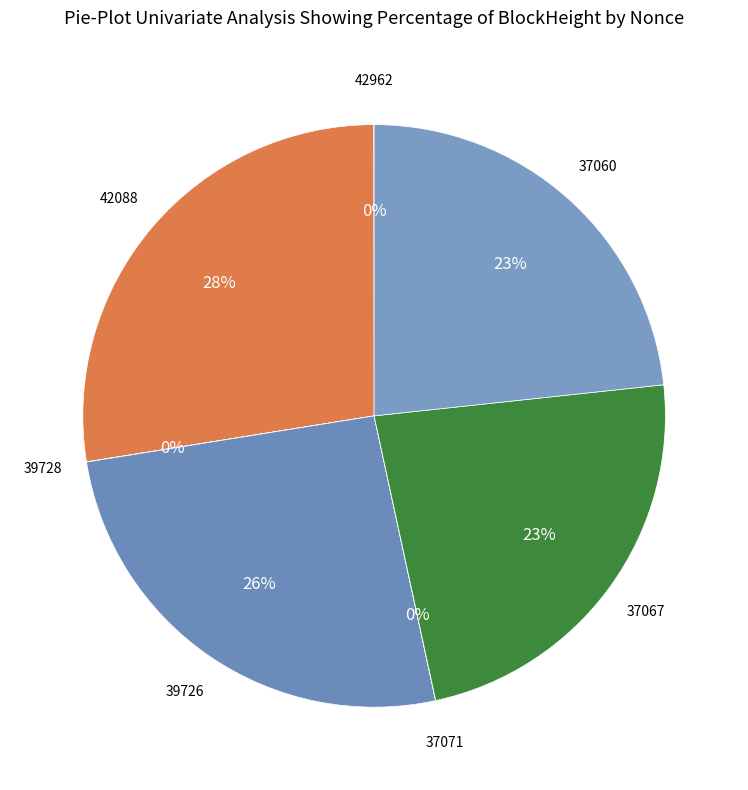

Is there any slice that represents more than half of the pie?

No